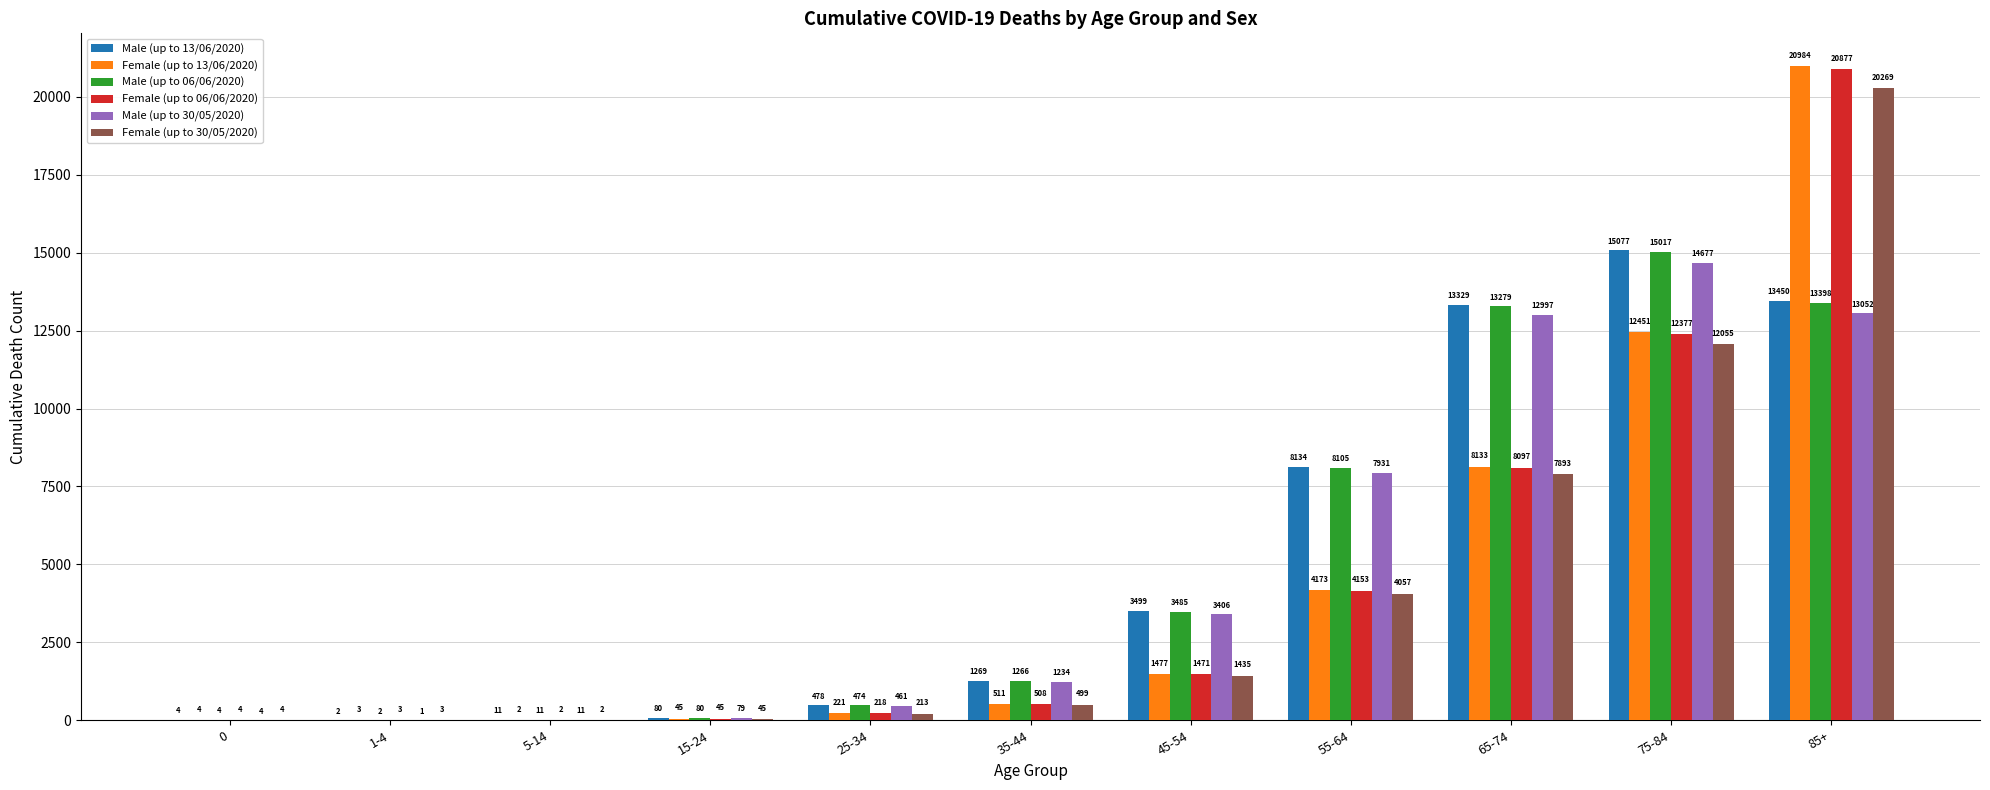

Is it true that Female (up to 13/06/2020) equals 511 at 35-44?

True